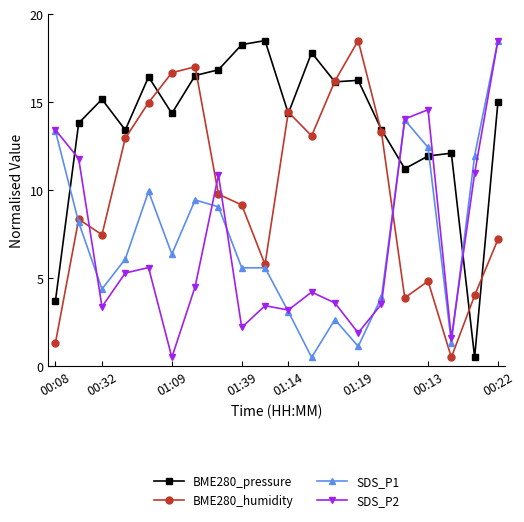

In BME280_pressure, how many points are higher than both neighbors (excluding endpoints)?

6